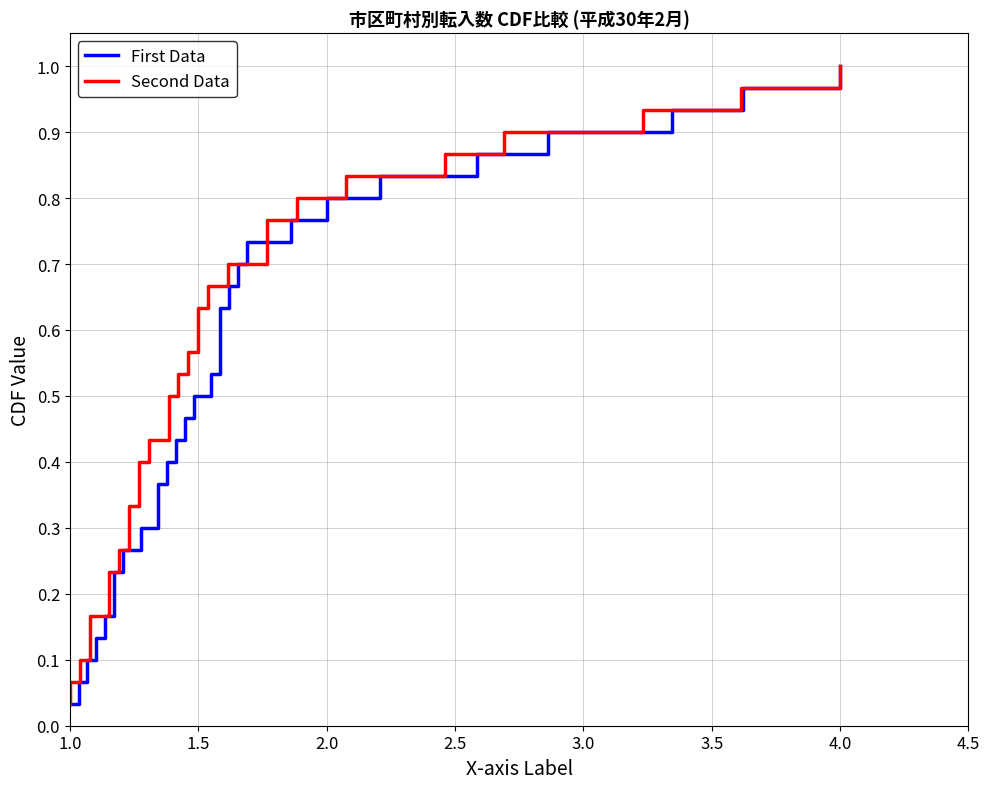

Is it true that First Data equals 0.1 at 8?

False